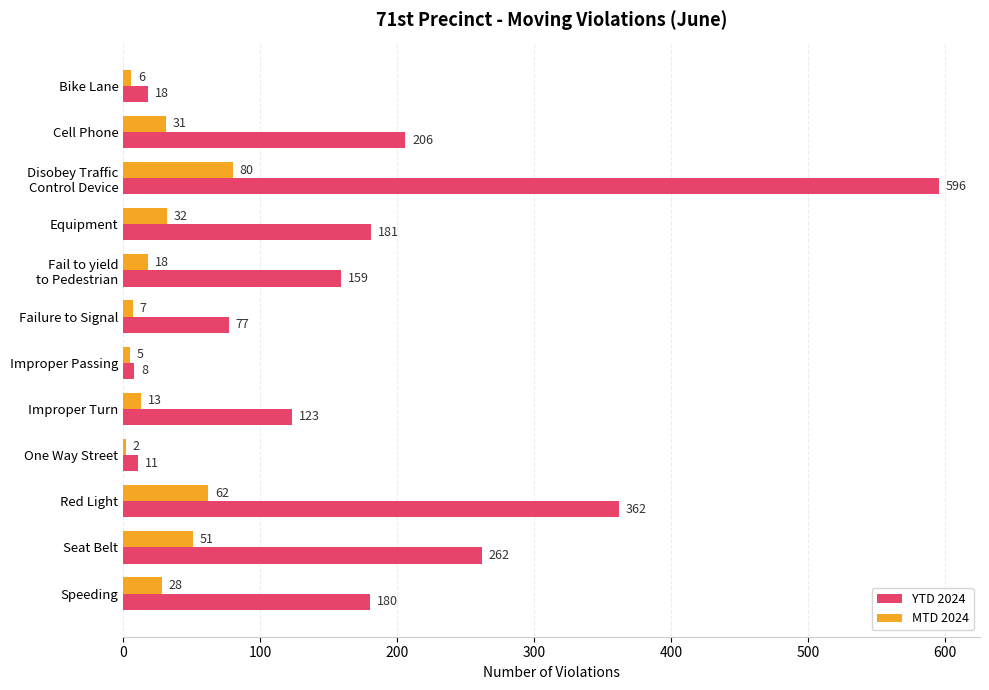

How many values in the YTD 2024 series are below 180?

6